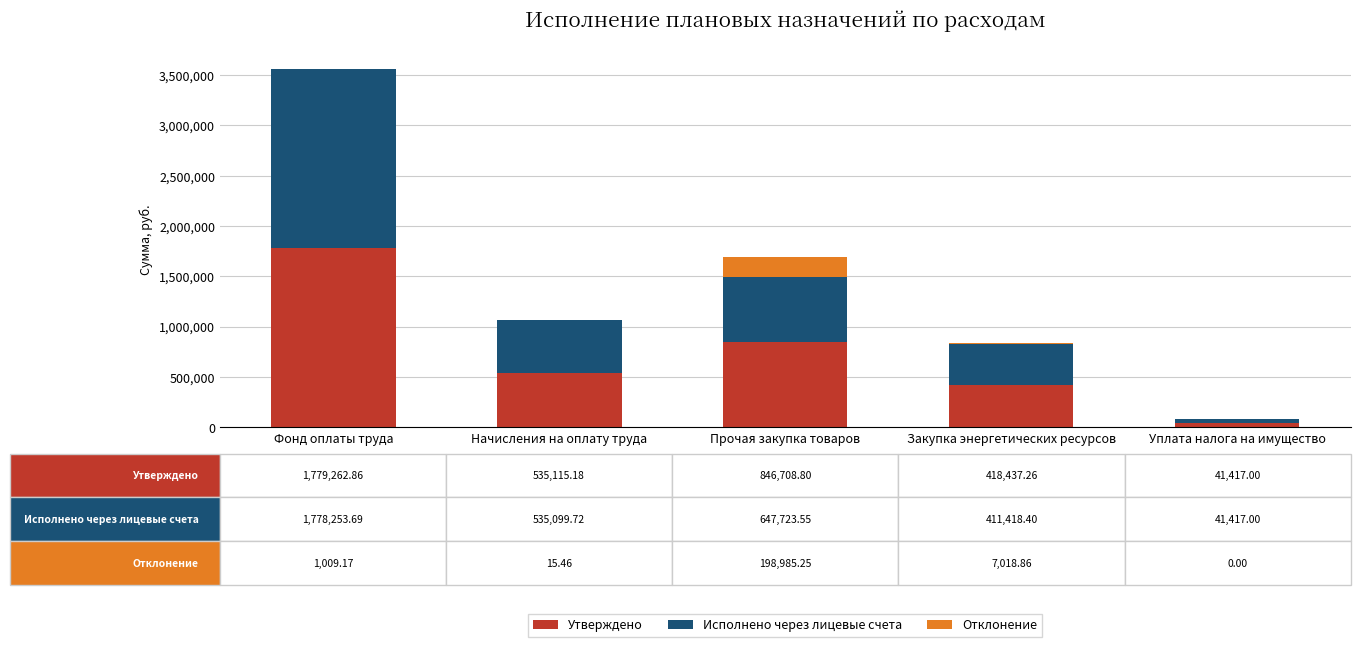

At which label is Утверждено closest to 910339?

Прочая закупка товаров